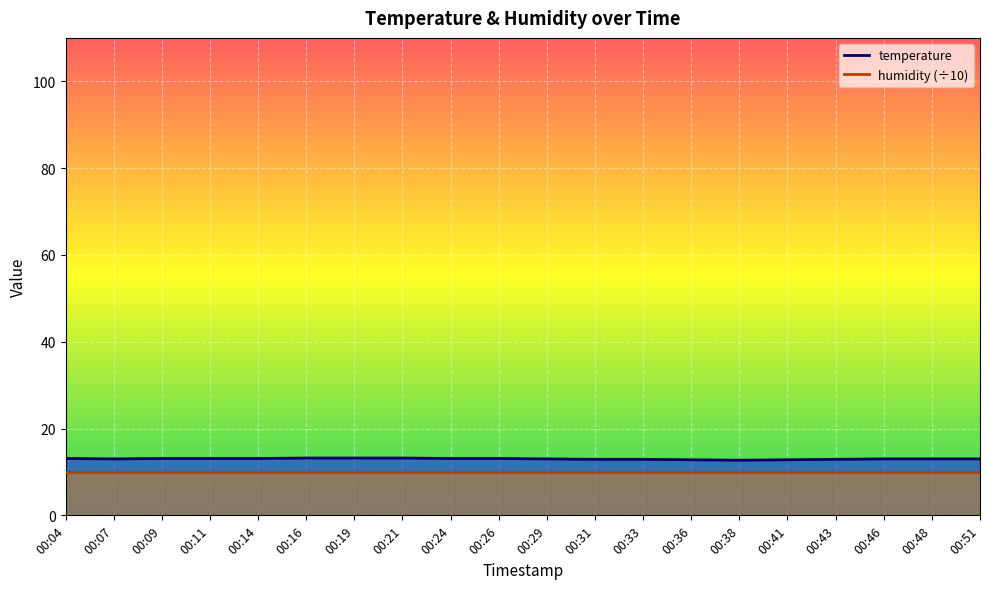

Reading left to right, transcribe all the data shown in this chart.

00:04=13.1	00:07=13.0	00:09=13.1	00:11=13.1	00:14=13.1	00:16=13.2	00:19=13.2	00:21=13.2	00:24=13.1	00:26=13.1	00:29=13.0	00:31=12.9	00:33=12.9	00:36=12.8	00:38=12.7	00:41=12.8	00:43=12.9	00:46=13.0	00:48=13.0	00:51=13.0